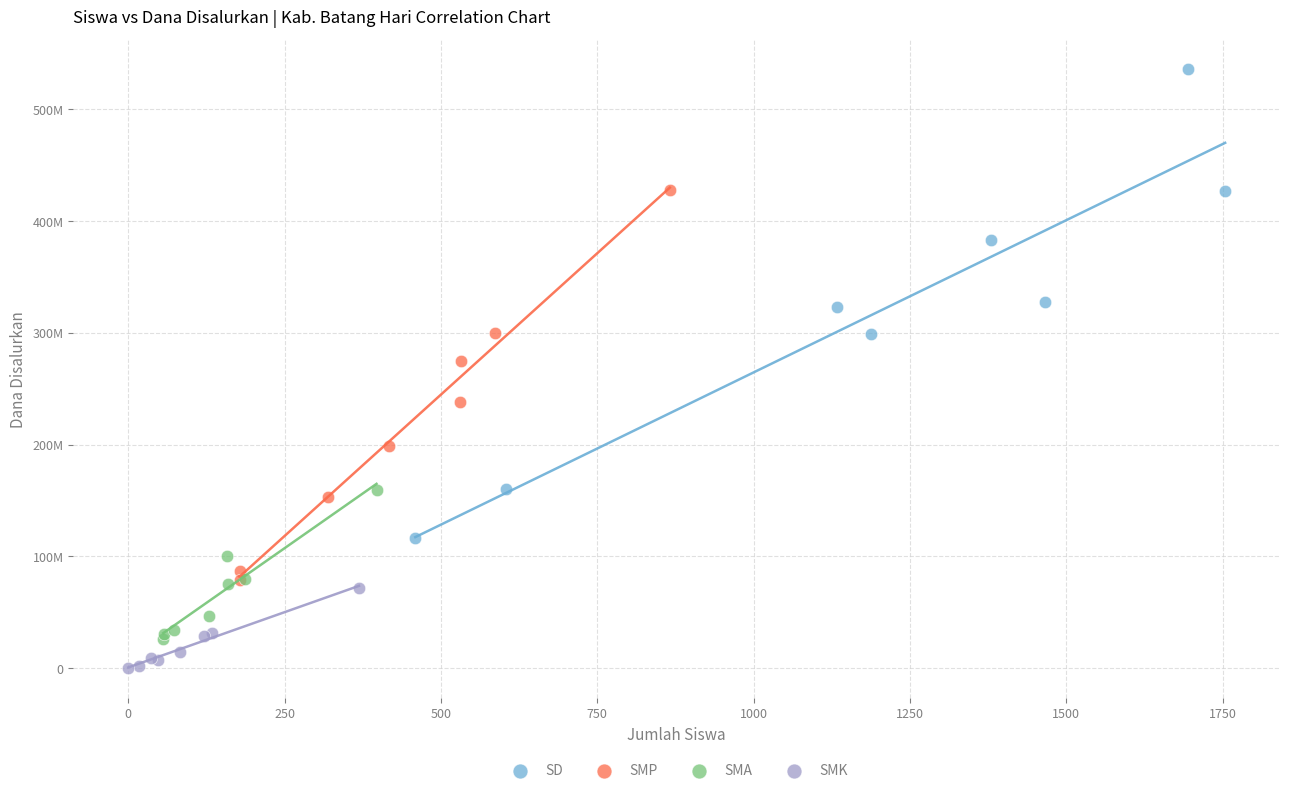

What are all the series names shown in the legend?

SD, SMP, SMA, SMK